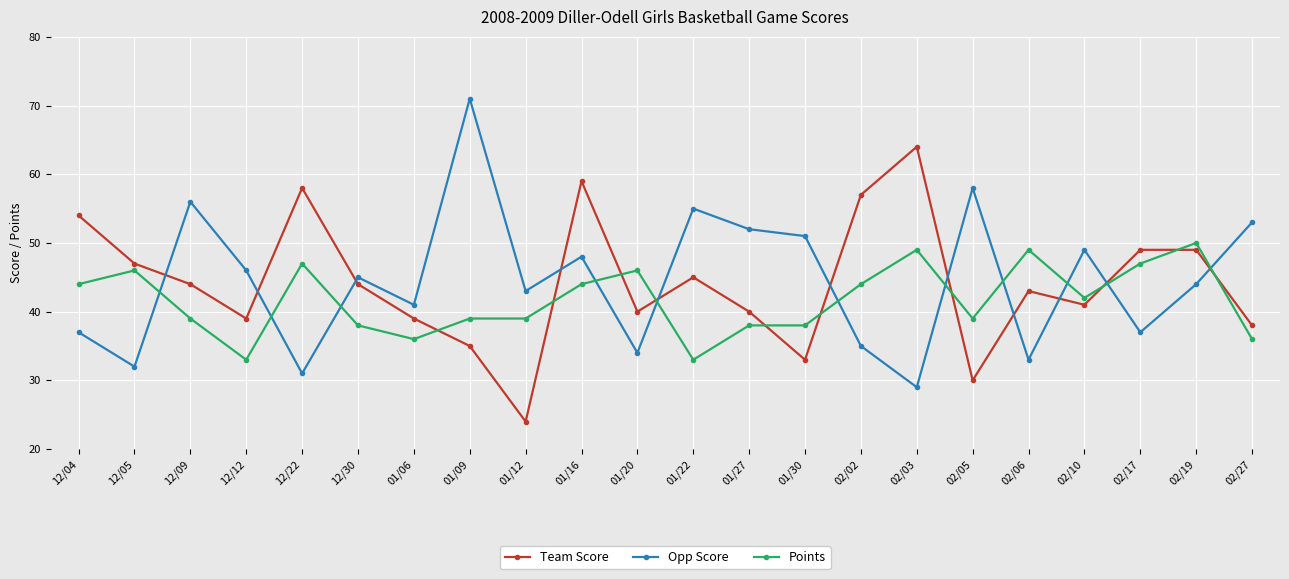

True or false: Team Score has more than 2 points higher than both neighbors.

True